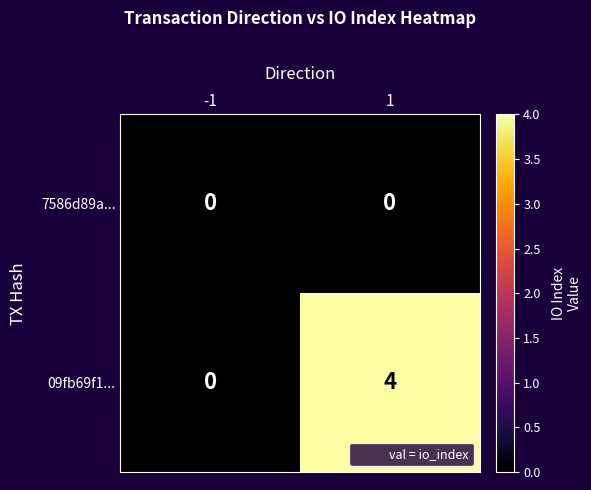

Which series has the widest spread of values?

09fb69f1...